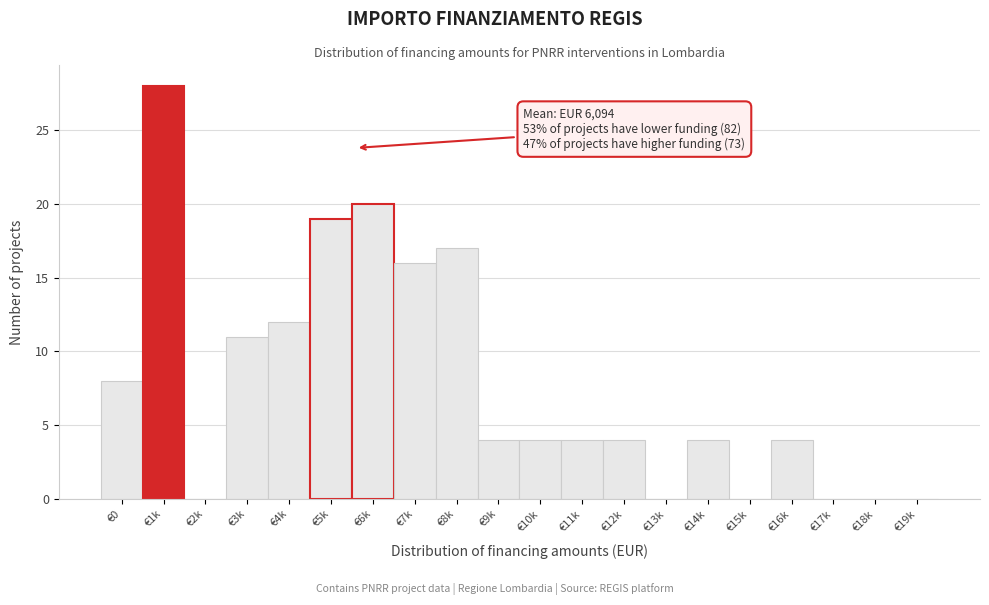

Reading right to left, extract all data points from this chart.

€19k=0	€18k=0	€17k=0	€16k=4	€15k=0	€14k=4	€13k=0	€12k=4	€11k=4	€10k=4	€9k=4	€8k=17	€7k=16	€6k=20	€5k=19	€4k=12	€3k=11	€2k=0	€1k=28	€0=8